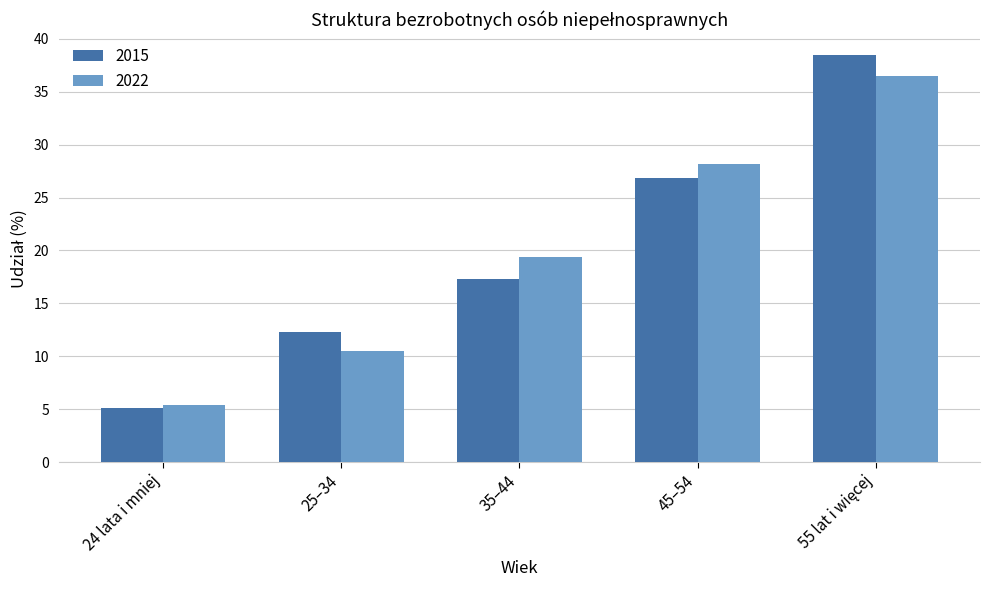

Where does the 2015 series first go above 17?

35–44